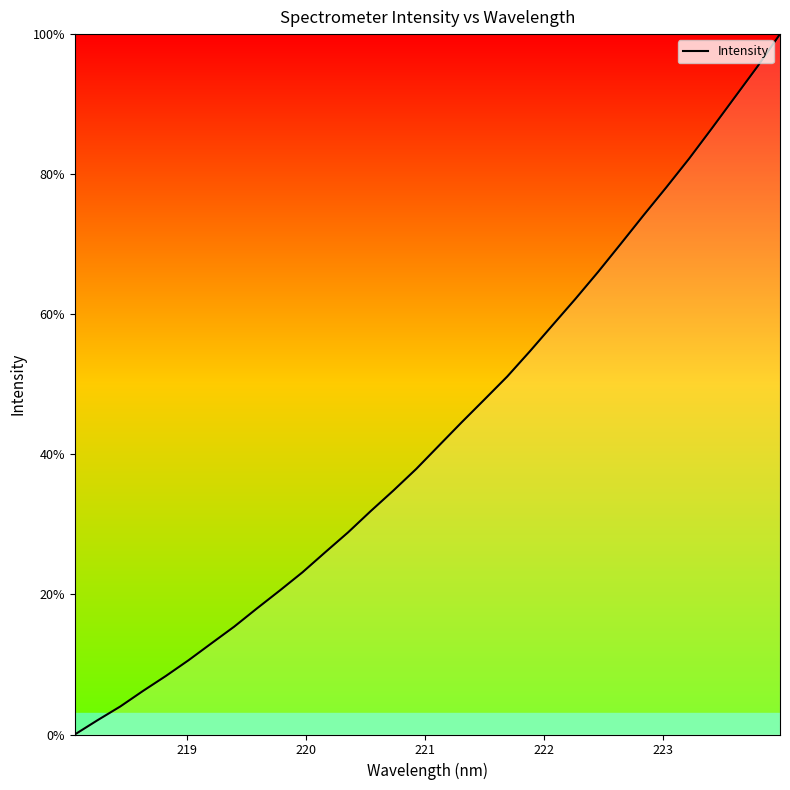

True or false: the data has more than 2 interior local peaks.

False